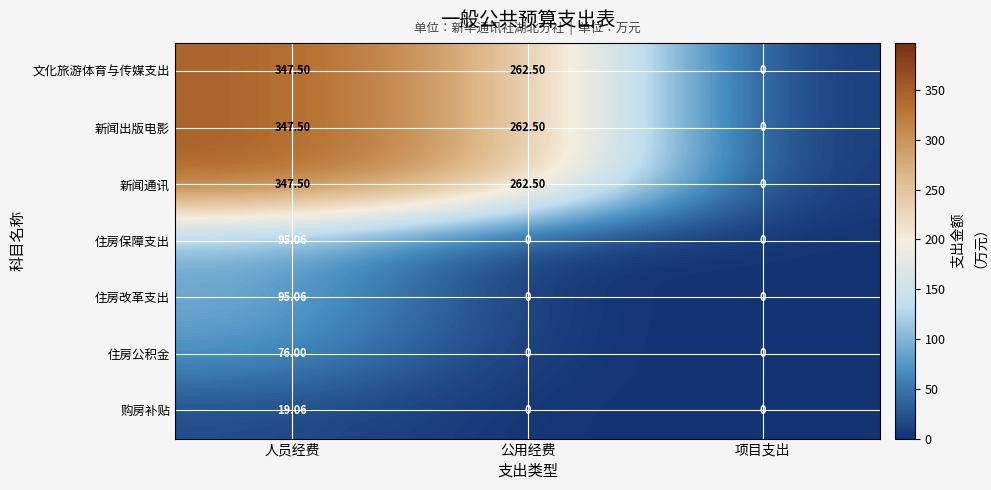

At which category is the sum across all series the highest?

人员经费